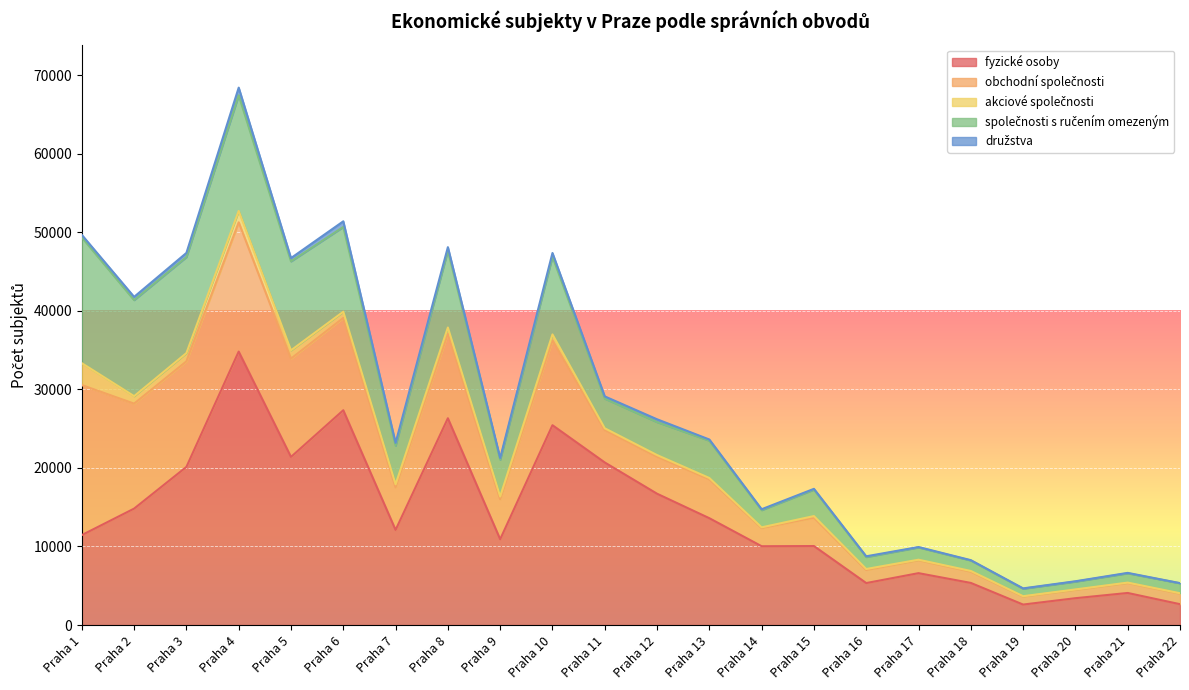

What is the difference between the maximum and minimum values in the družstva series?

956